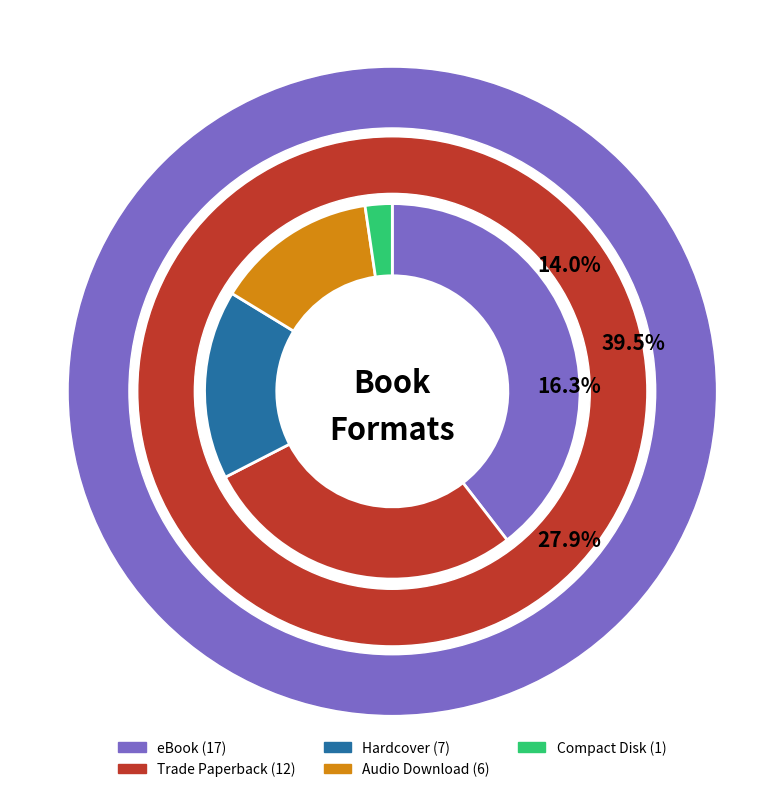

Combined, do eBook and Audio Download account for over 50%?

Yes